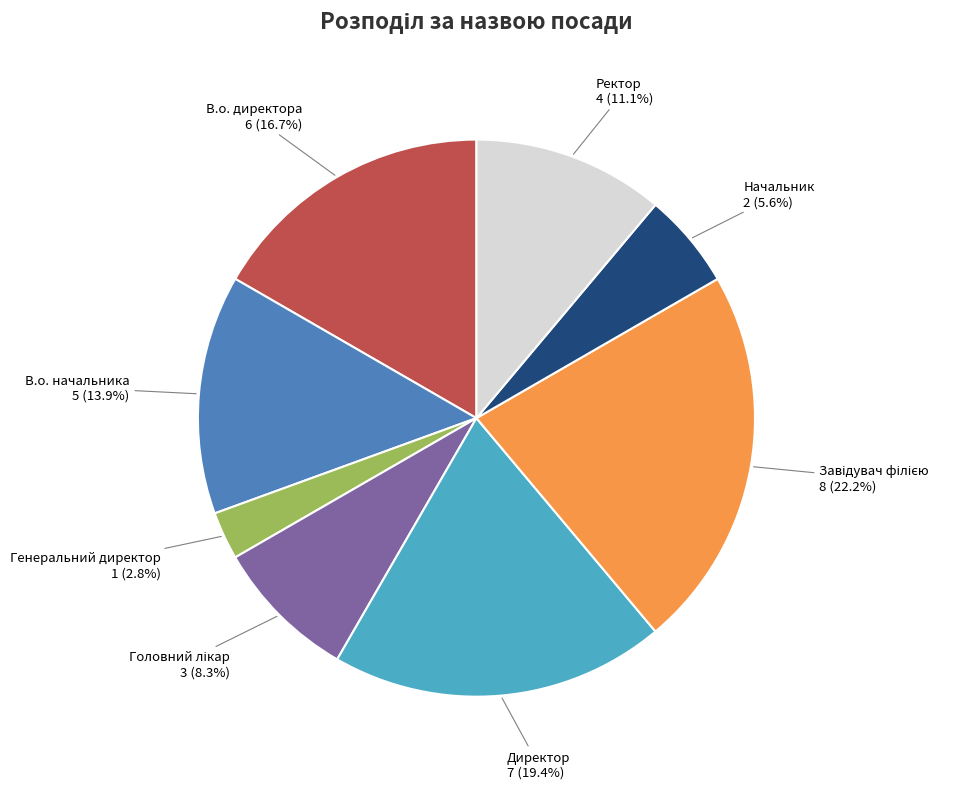

How much of the chart is everything except В.о. начальника?

86.1%